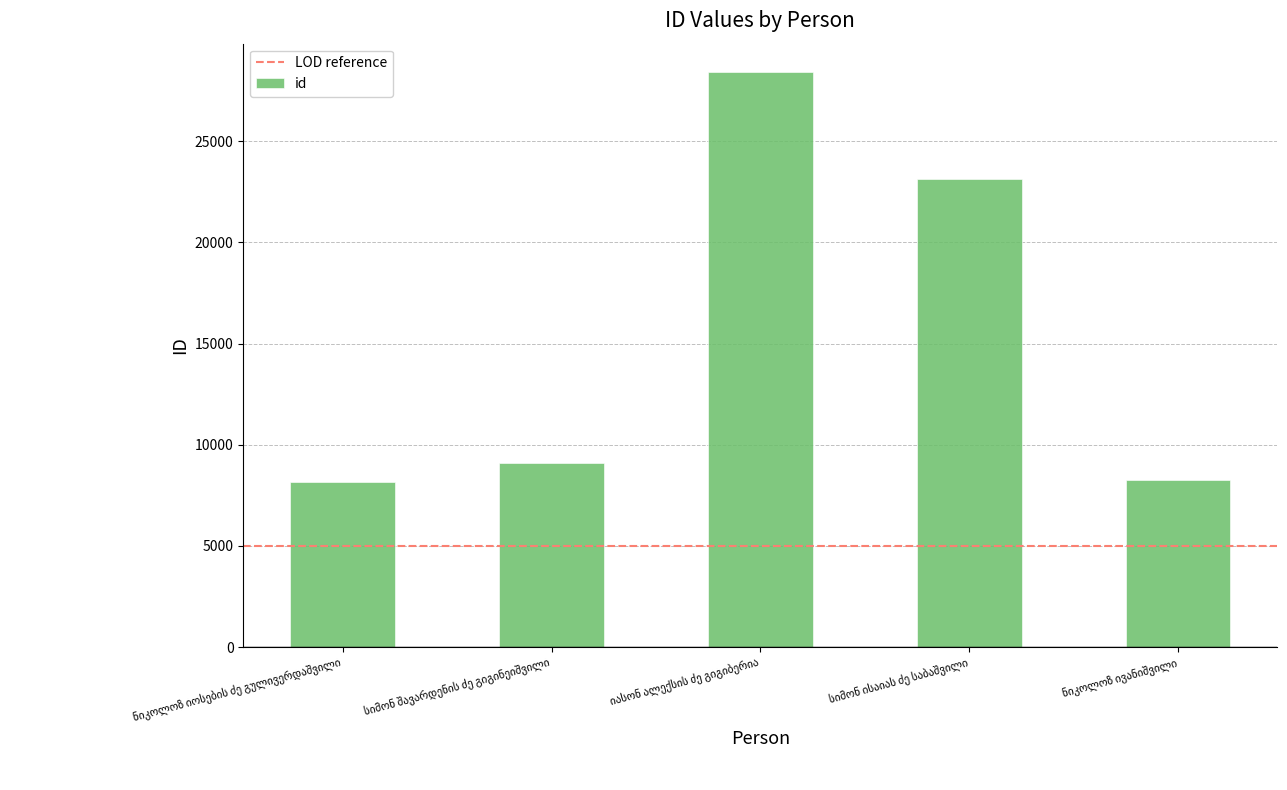

Are the bars grouped side by side (vs. stacked)?

No